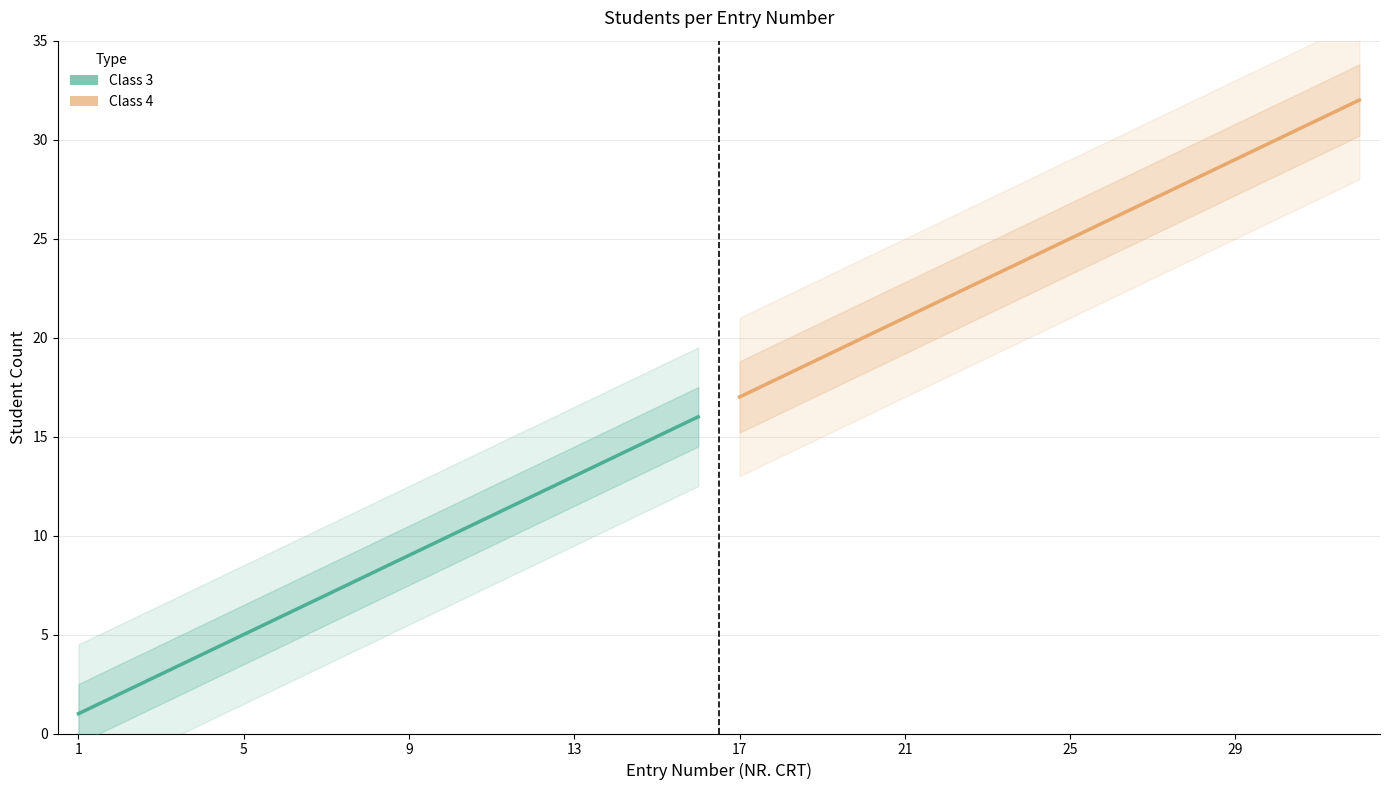

How many lines are shown in the chart?

2